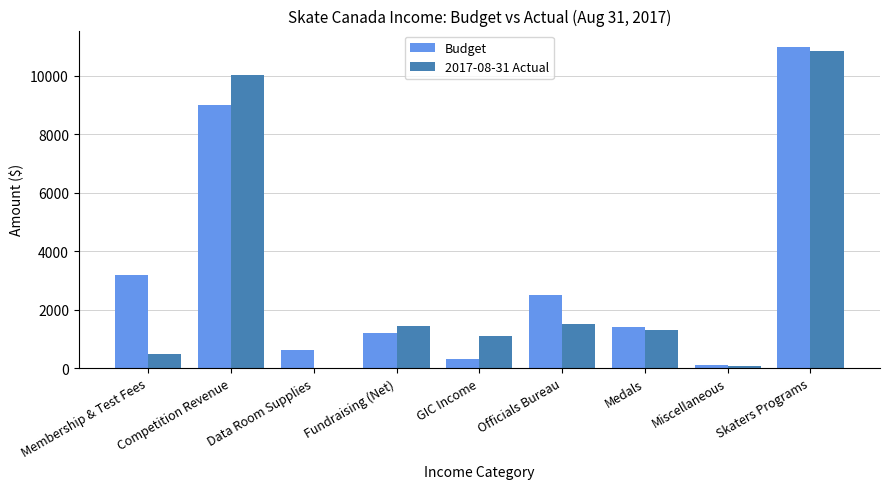

Which series changed the most between Competition Revenue and Data Room Supplies?

2017-08-31 Actual